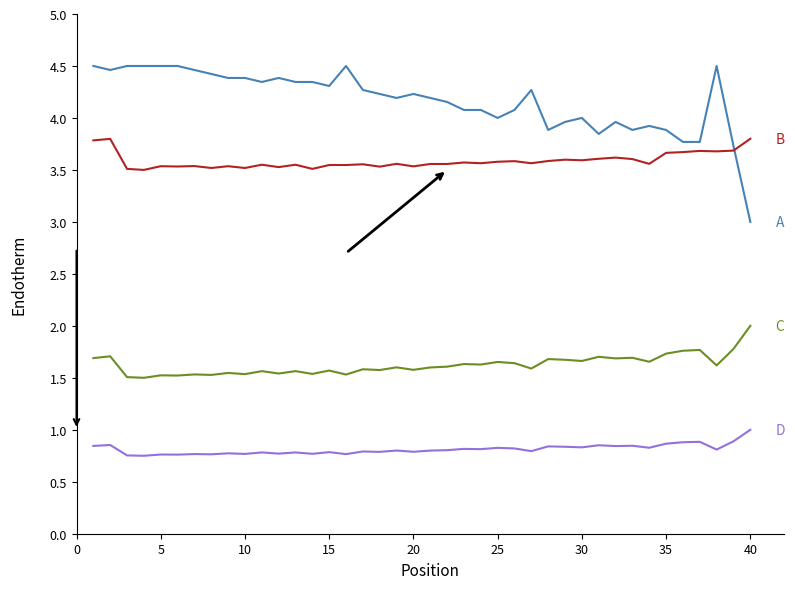

What is the maximum value shown in the chart?

4.5